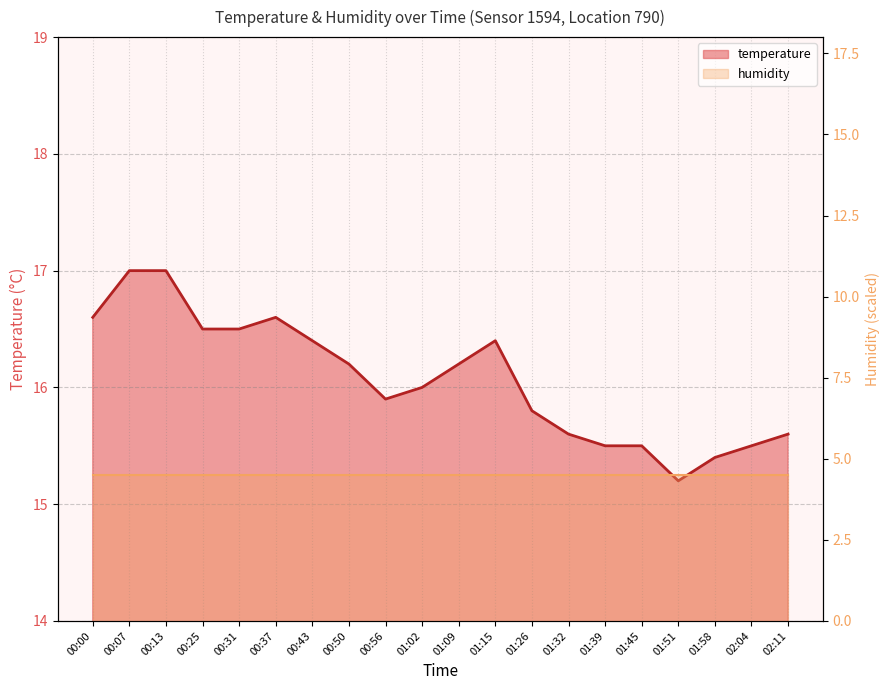

What is the ratio of the value at 01:58 to the value at 01:51?

1.0